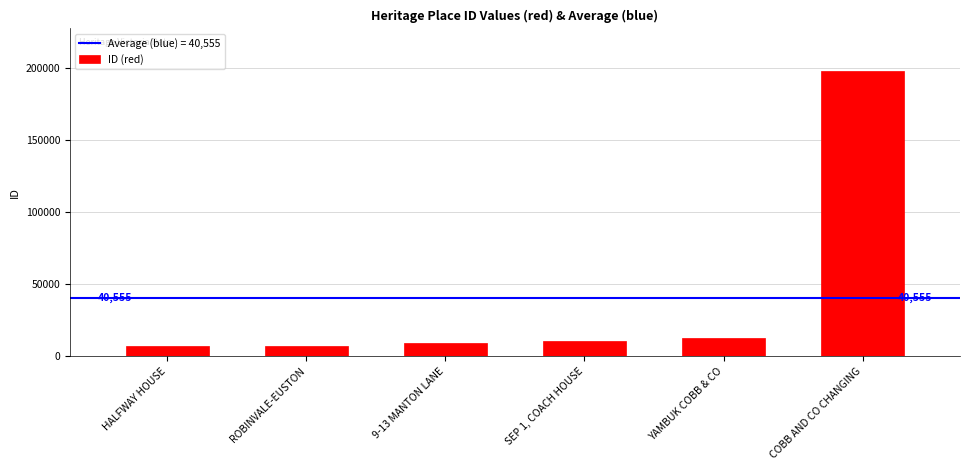

What is the greatest value displayed?

197828